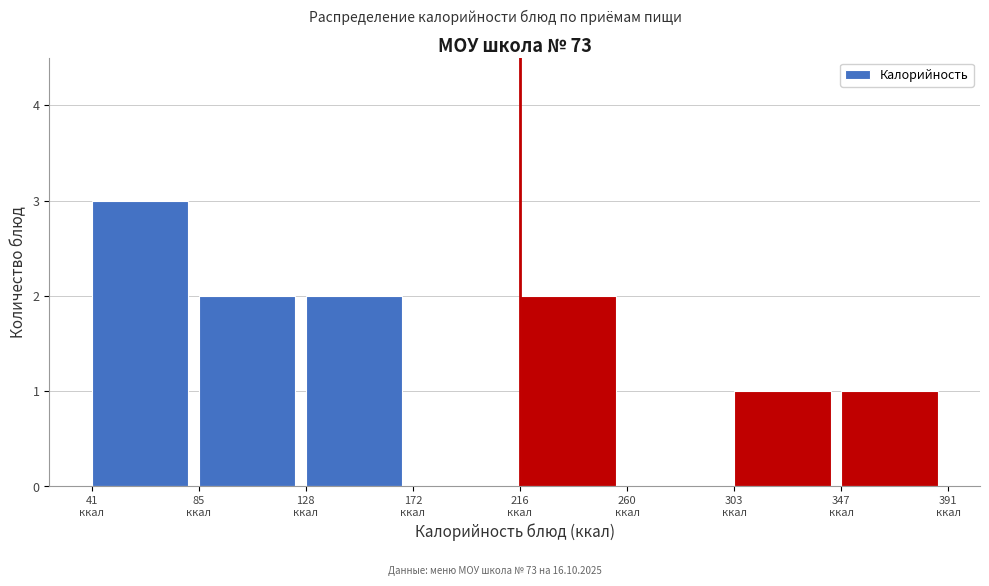

How tall is the bar that spans 215 to 260 on the x-axis? Neither the bar edges nor the heights are printed on the chart, so give them approximately, as read against the axes.

2